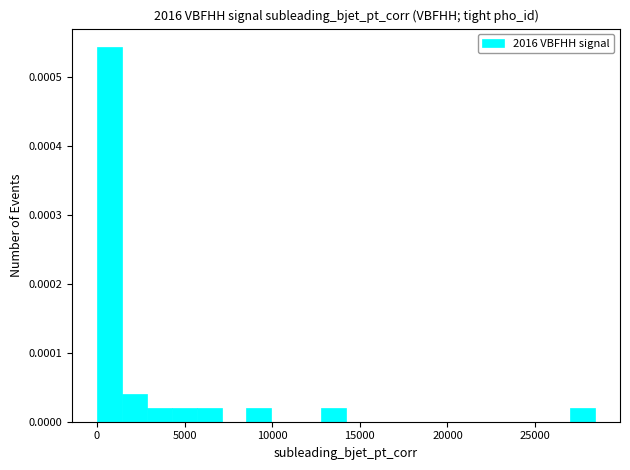

Around what value on the x-axis is the tallest bar? Give the approximate position of its centre, as read against the axis.

500